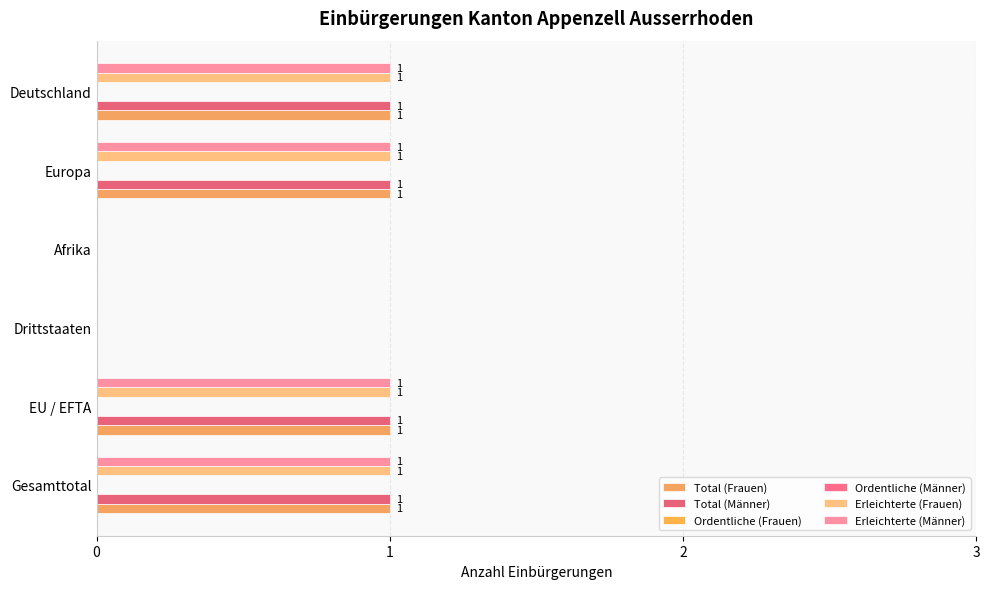

What is the maximum value for Ordentliche (Frauen)?

0.1